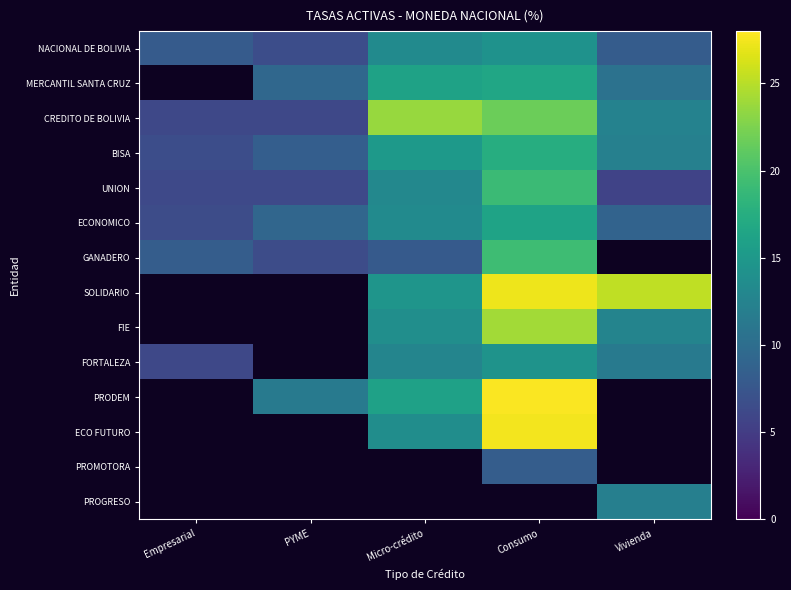

Where does the NACIONAL DE BOLIVIA series first go above 8?

Empresarial